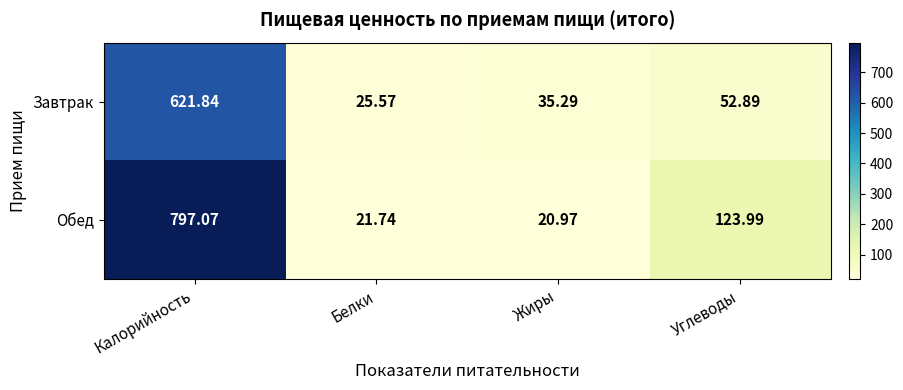

Rank the series by their maximum value, from highest to lowest.

Обед, Завтрак